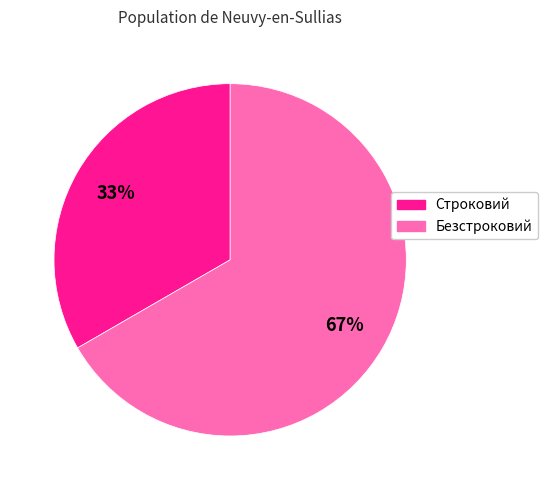

Count the number of slices in the pie.

2